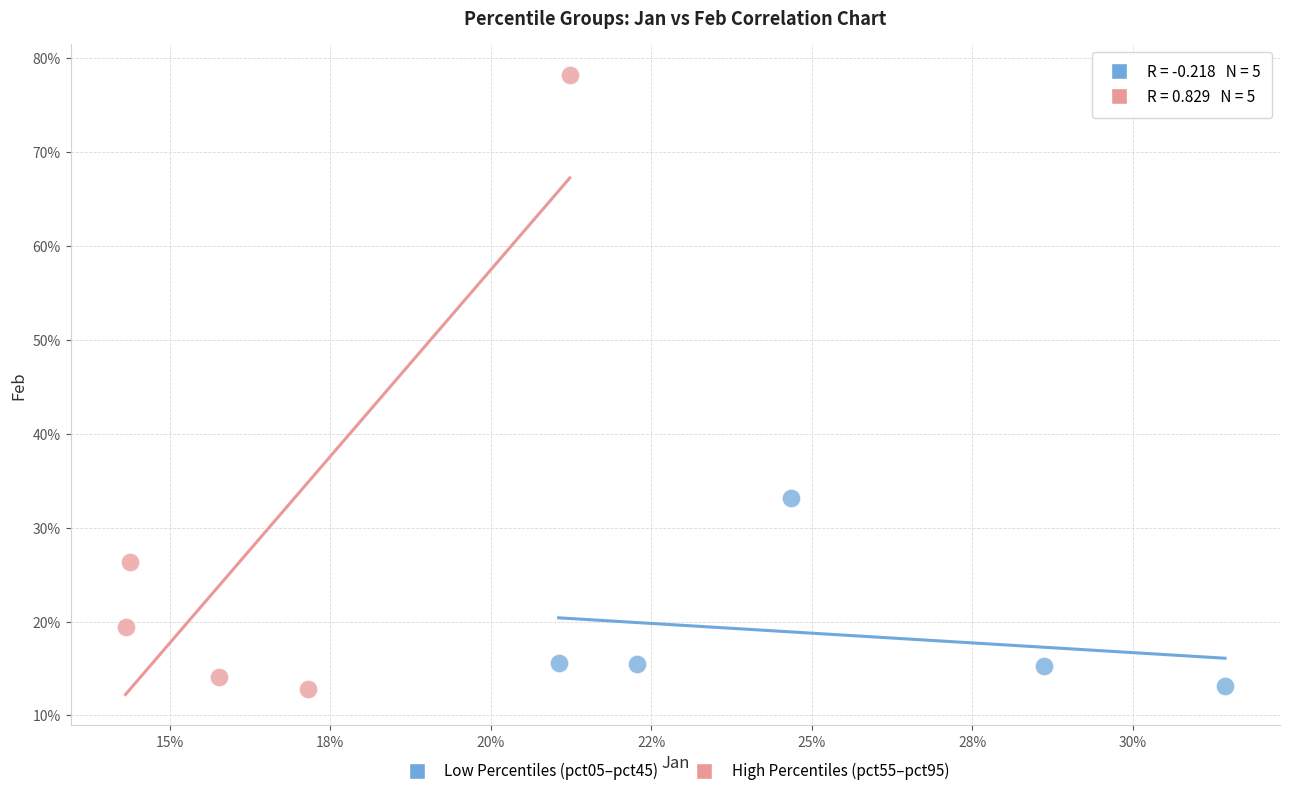

Which series reaches the maximum Y coordinate?

High Percentiles (pct55–pct95)